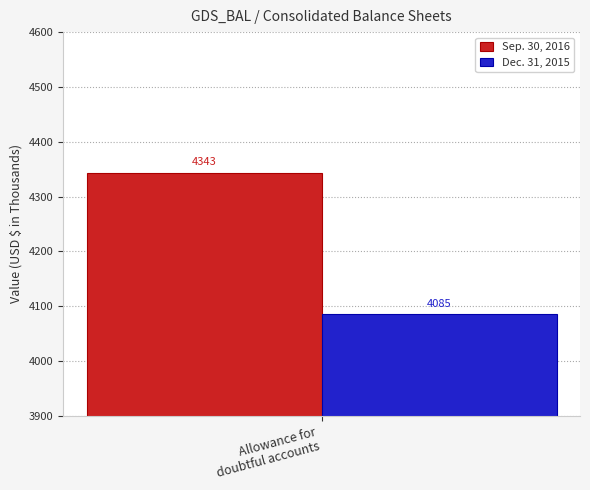

How many bars are there in total?

2